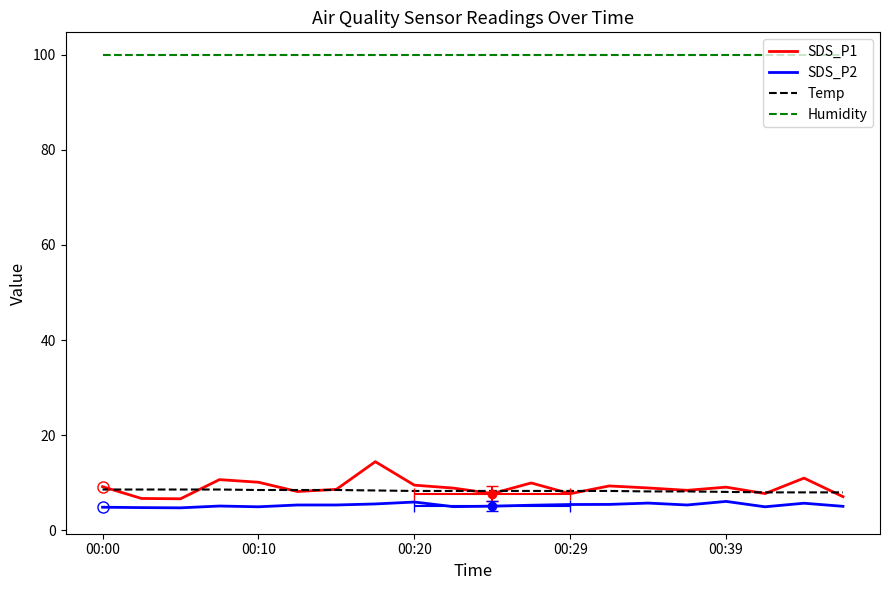

Which series has the widest spread of values?

SDS_P1